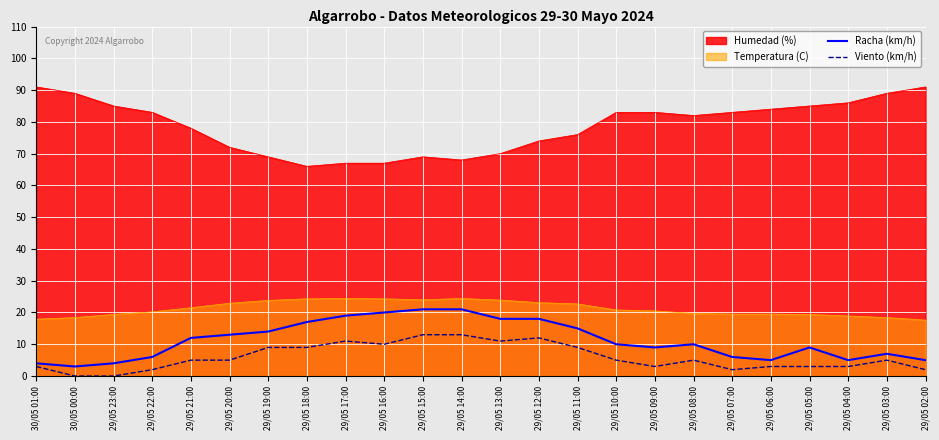

True or false: Racha (km/h) has a value of 7 at 29/05 20:00.

False